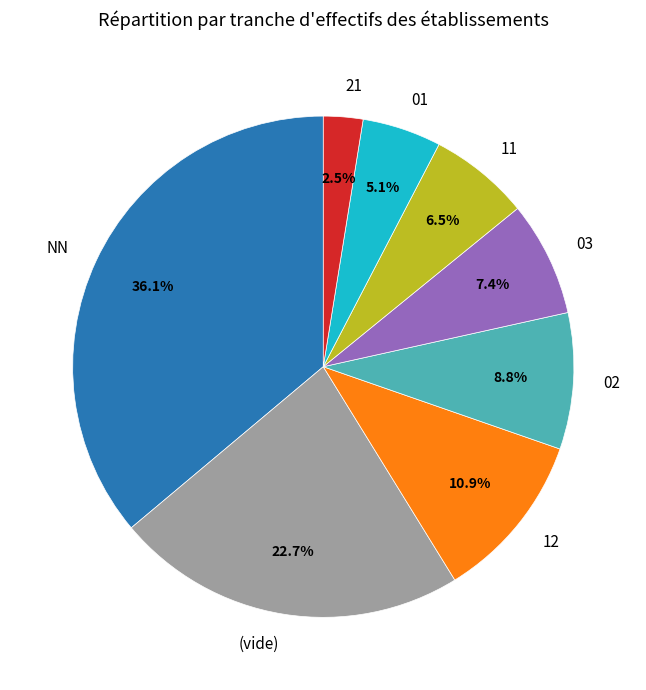

What is the total percentage of 12 and 11?

17.4%